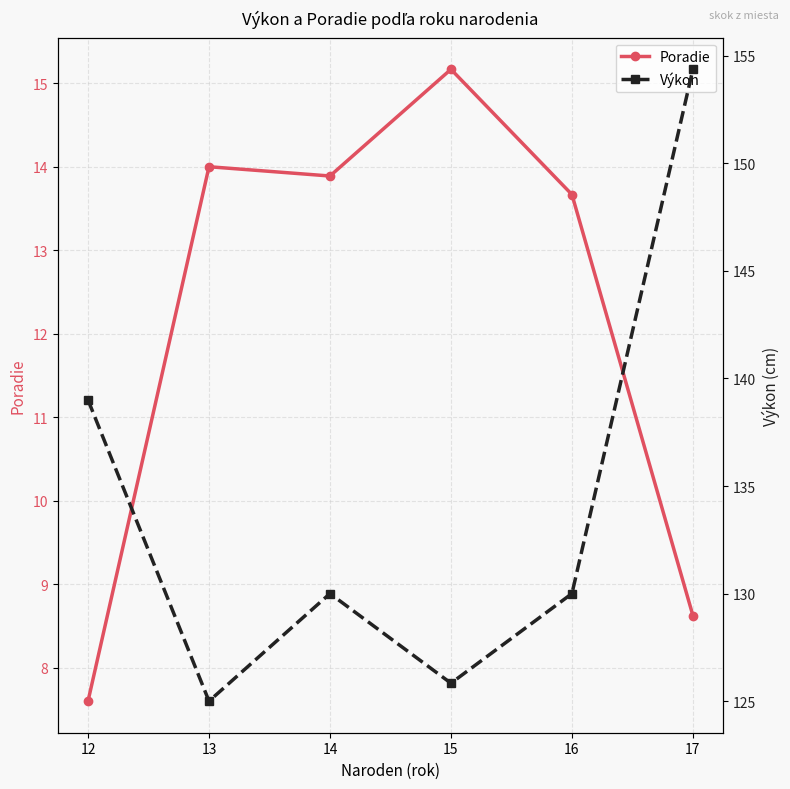

Which category has the highest value in the Poradie series?

15